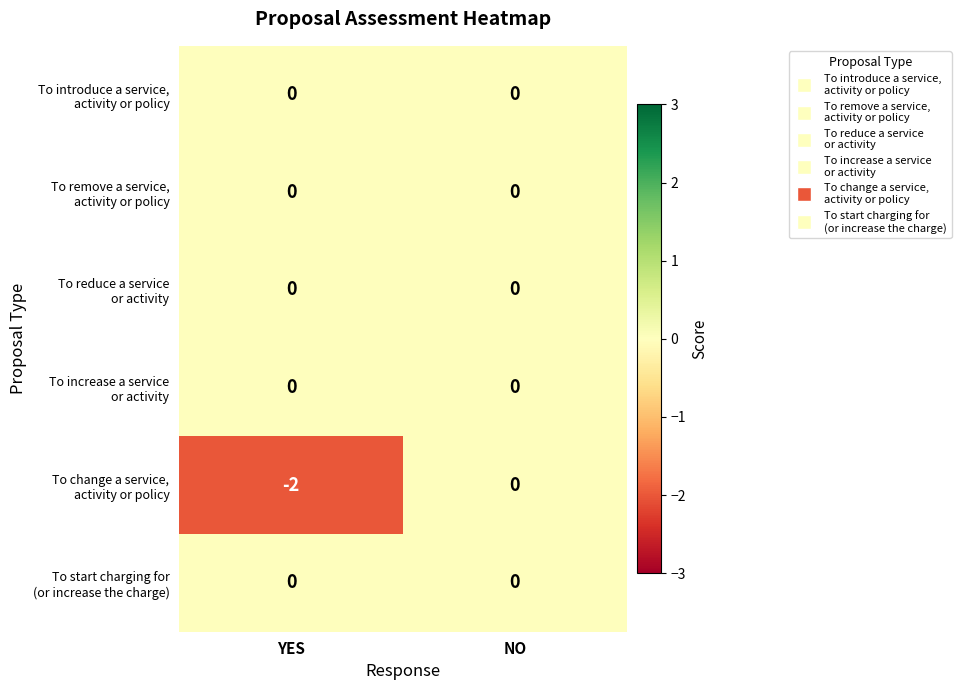

At which category is the sum across all series the highest?

NO